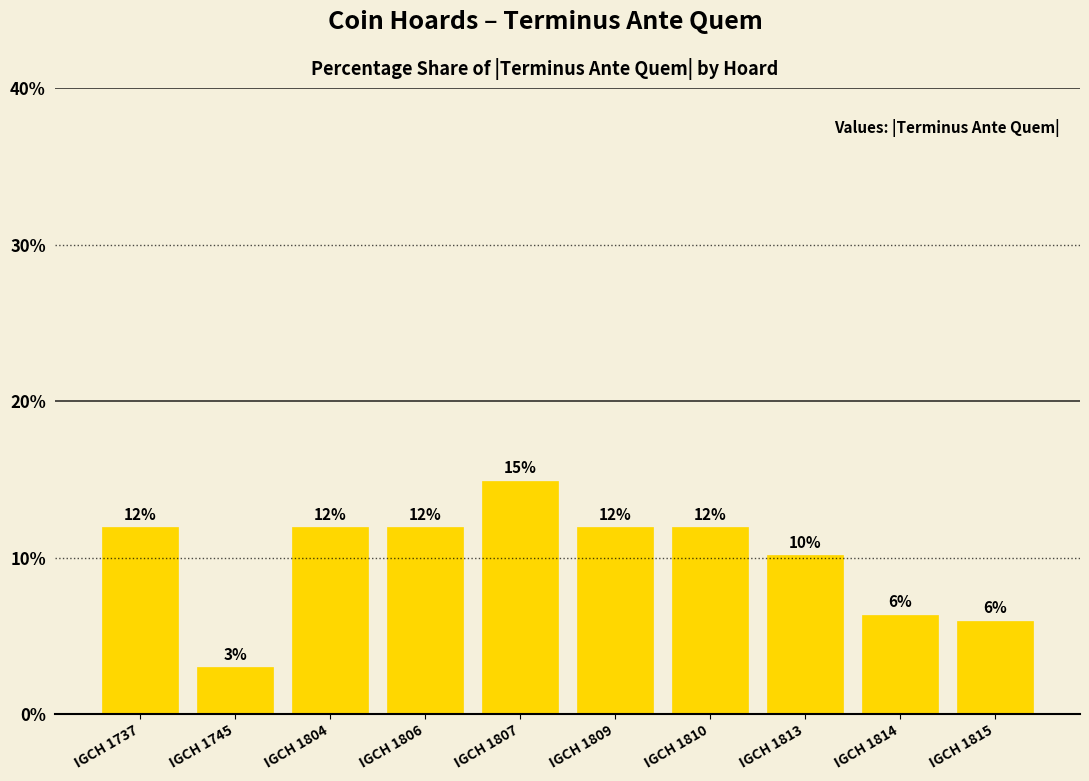

How many bars are there in total?

10